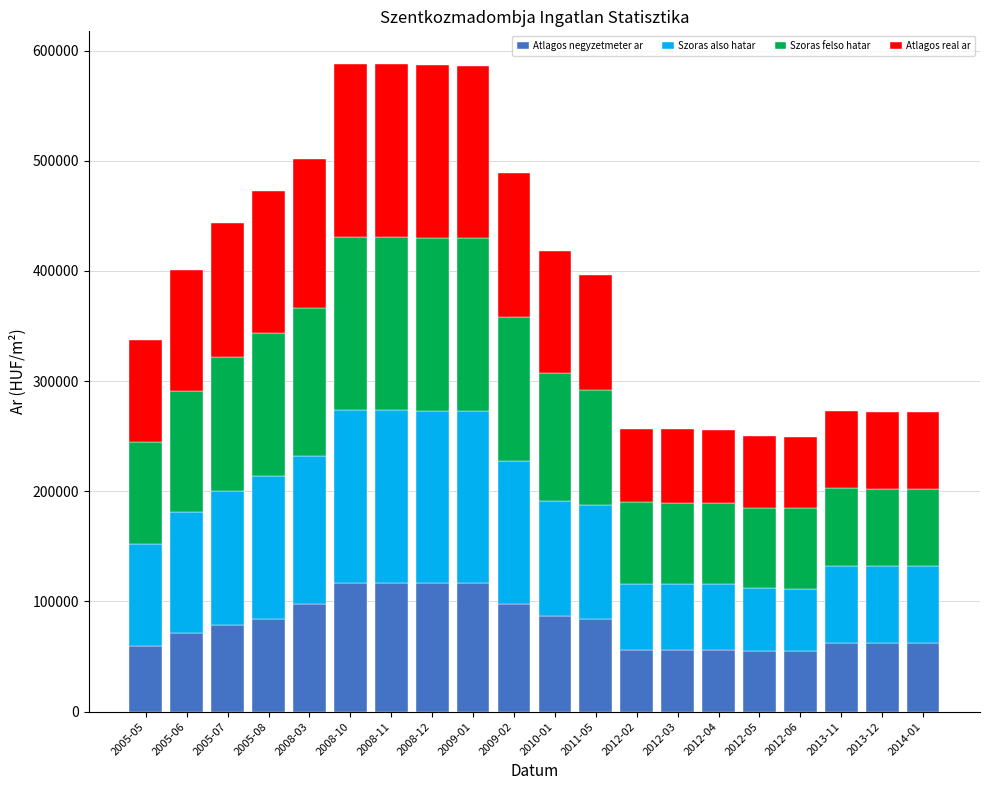

What is the total value across all series at 2011-05?

395925